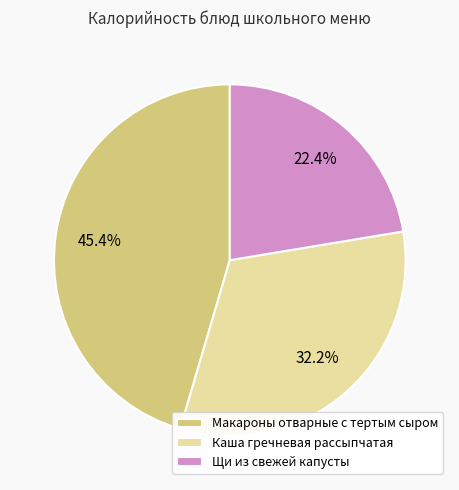

Which has a higher value, Каша гречневая рассыпчатая or Щи из свежей капусты?

Каша гречневая рассыпчатая